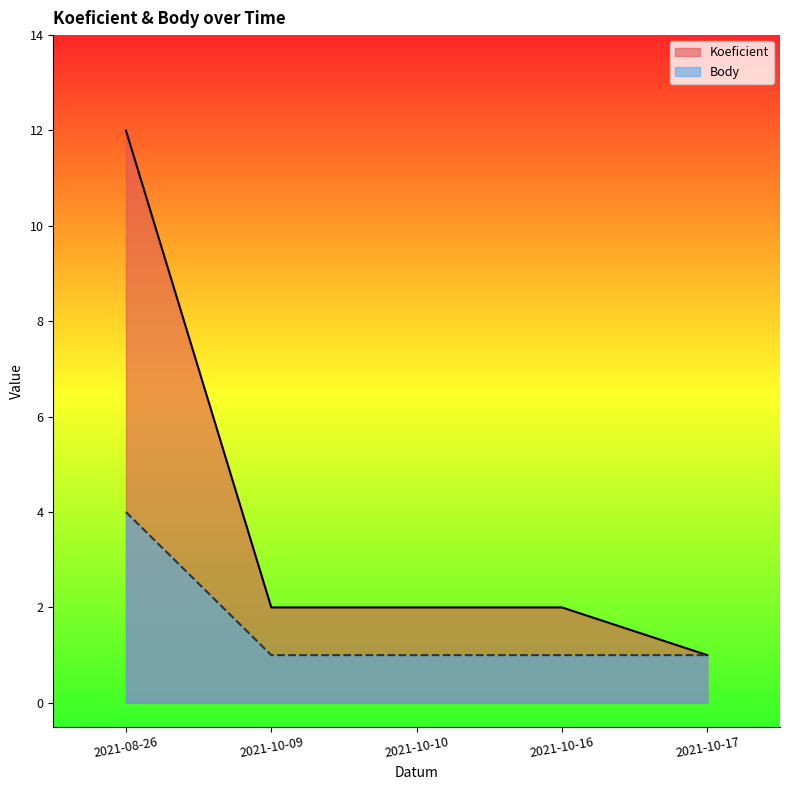

At how many categories does at least one series exceed 10?

1